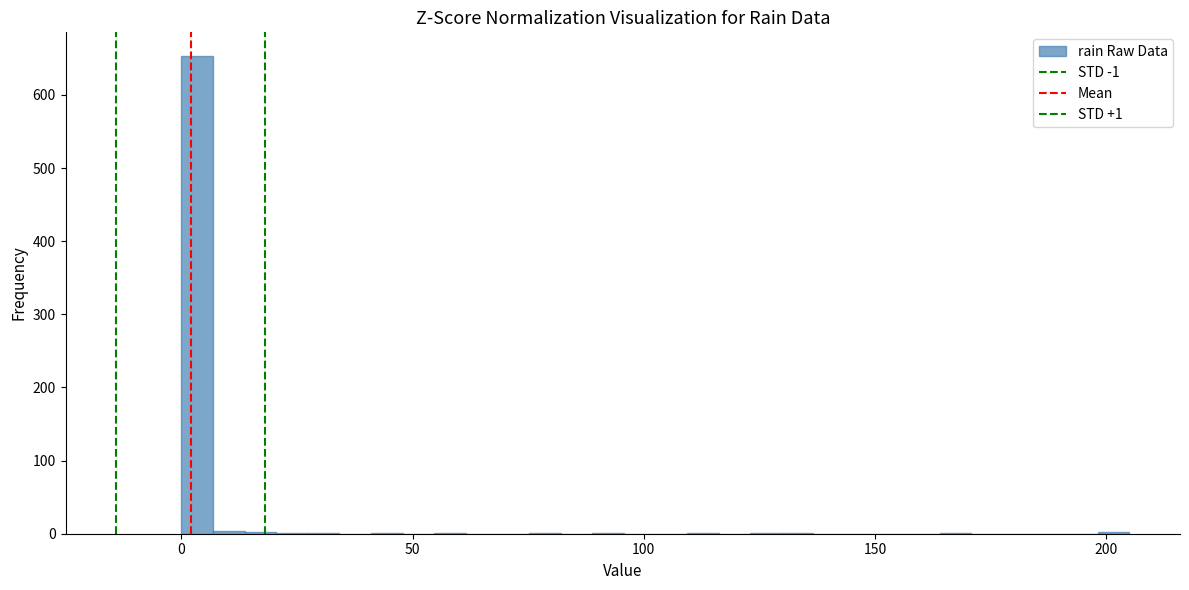

Read against the x-axis, roughly where is the centre of the tallest bar?

5